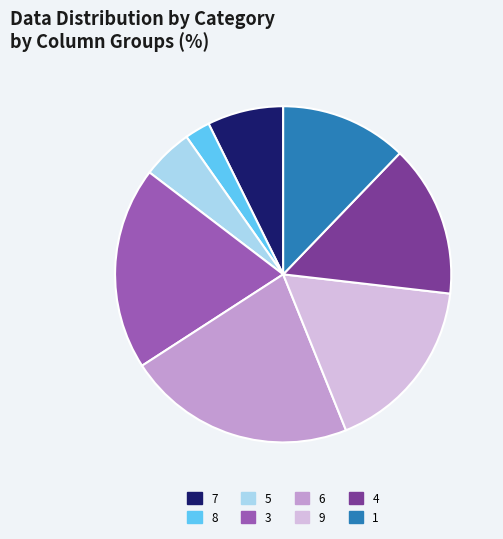

Combined, do 7 and 8 account for over 50%?

No